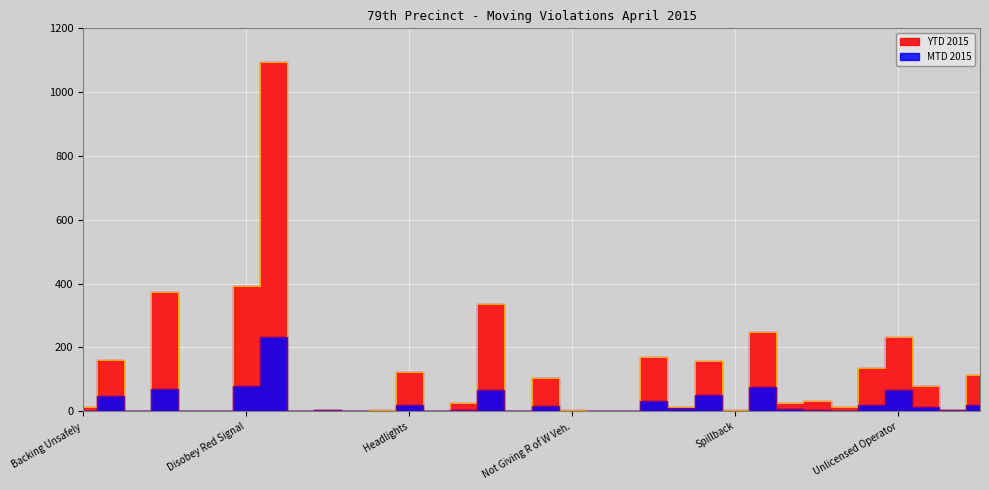

Reading left to right, what are all the values shown in this chart?

MTD 2015: Backing Unsafely=1	Brake Lights=49	Bus Lane=0	Cell Phone=71	Commercial Veh=0	Defective Brakes=0	Disobey Red Signal=79	Disobey Traffic Control=234	Equipment Other=0	Fail to Keep Right=3	Fail to Signal=0	Following Too Closely=0	Headlights=20	Improper Lights=0	Improper Passing=5	Improper Turn=65	Improper/Missing Plates=1	Not Giving R of W Pedes.=17	Not Giving R of W Veh.=1	One Way Street=0	Pavement Markings=0	Safety Belt=32	School Bus=10	Speeding=50	Spillback=0	Tinted Windows=75	Truck Routes=6	U-Turn=4	Uninspected=1	Uninsured=18	Unlicensed Operator=66	Unregistered=13	Unsafe Lane Change=3	Other Movers=21
YTD 2015: Backing Unsafely=14	Brake Lights=162	Bus Lane=0	Cell Phone=375	Commercial Veh=0	Defective Brakes=0	Disobey Red Signal=391	Disobey Traffic Control=1093	Equipment Other=0	Fail to Keep Right=4	Fail to Signal=0	Following Too Closely=3	Headlights=122	Improper Lights=1	Improper Passing=25	Improper Turn=337	Improper/Missing Plates=1	Not Giving R of W Pedes.=103	Not Giving R of W Veh.=5	One Way Street=0	Pavement Markings=0	Safety Belt=170	School Bus=13	Speeding=156	Spillback=3	Tinted Windows=247	Truck Routes=26	U-Turn=33	Uninspected=14	Uninsured=136	Unlicensed Operator=233	Unregistered=80	Unsafe Lane Change=5	Other Movers=112